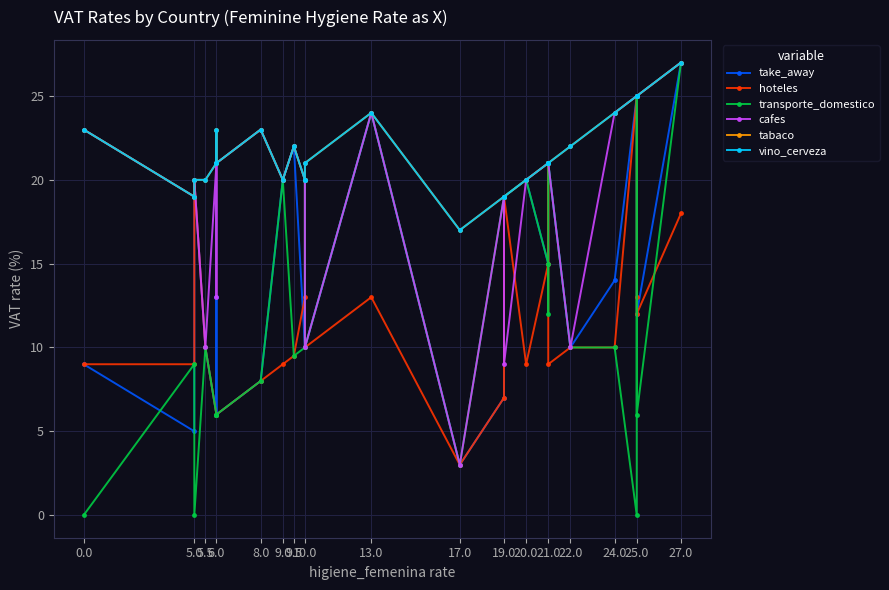

How many values in transporte_domestico are above zero?

24